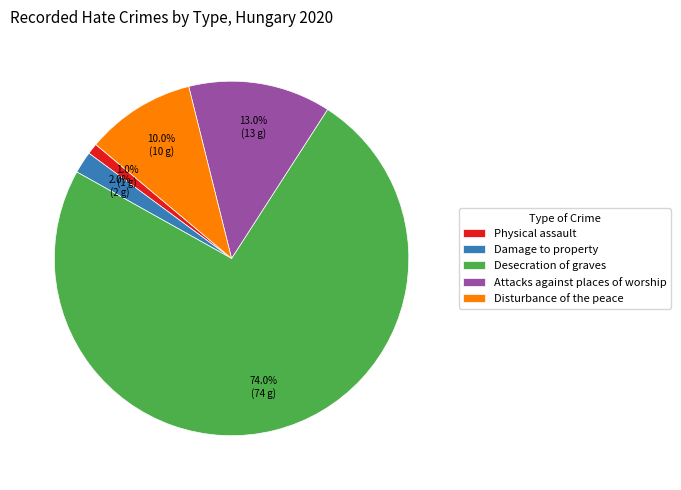

What is the ratio of the value at Desecration of graves to the value at Disturbance of the peace?

7.4